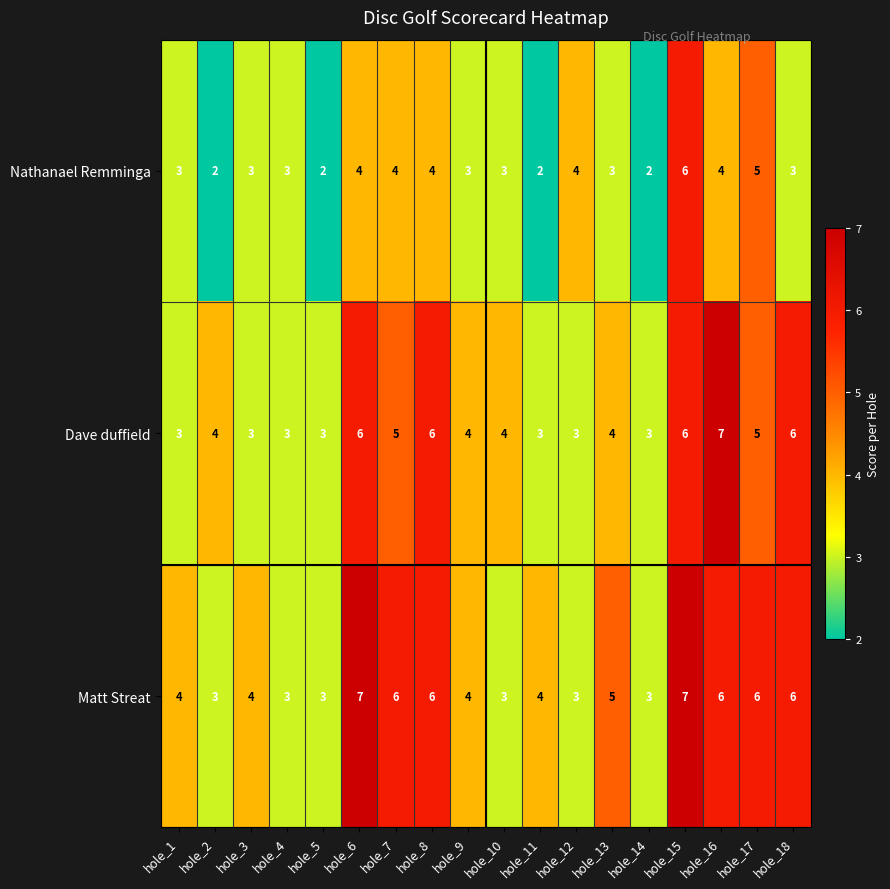

List the series in order of their overall mean, highest first.

Matt Streat, Dave duffield, Nathanael Remminga